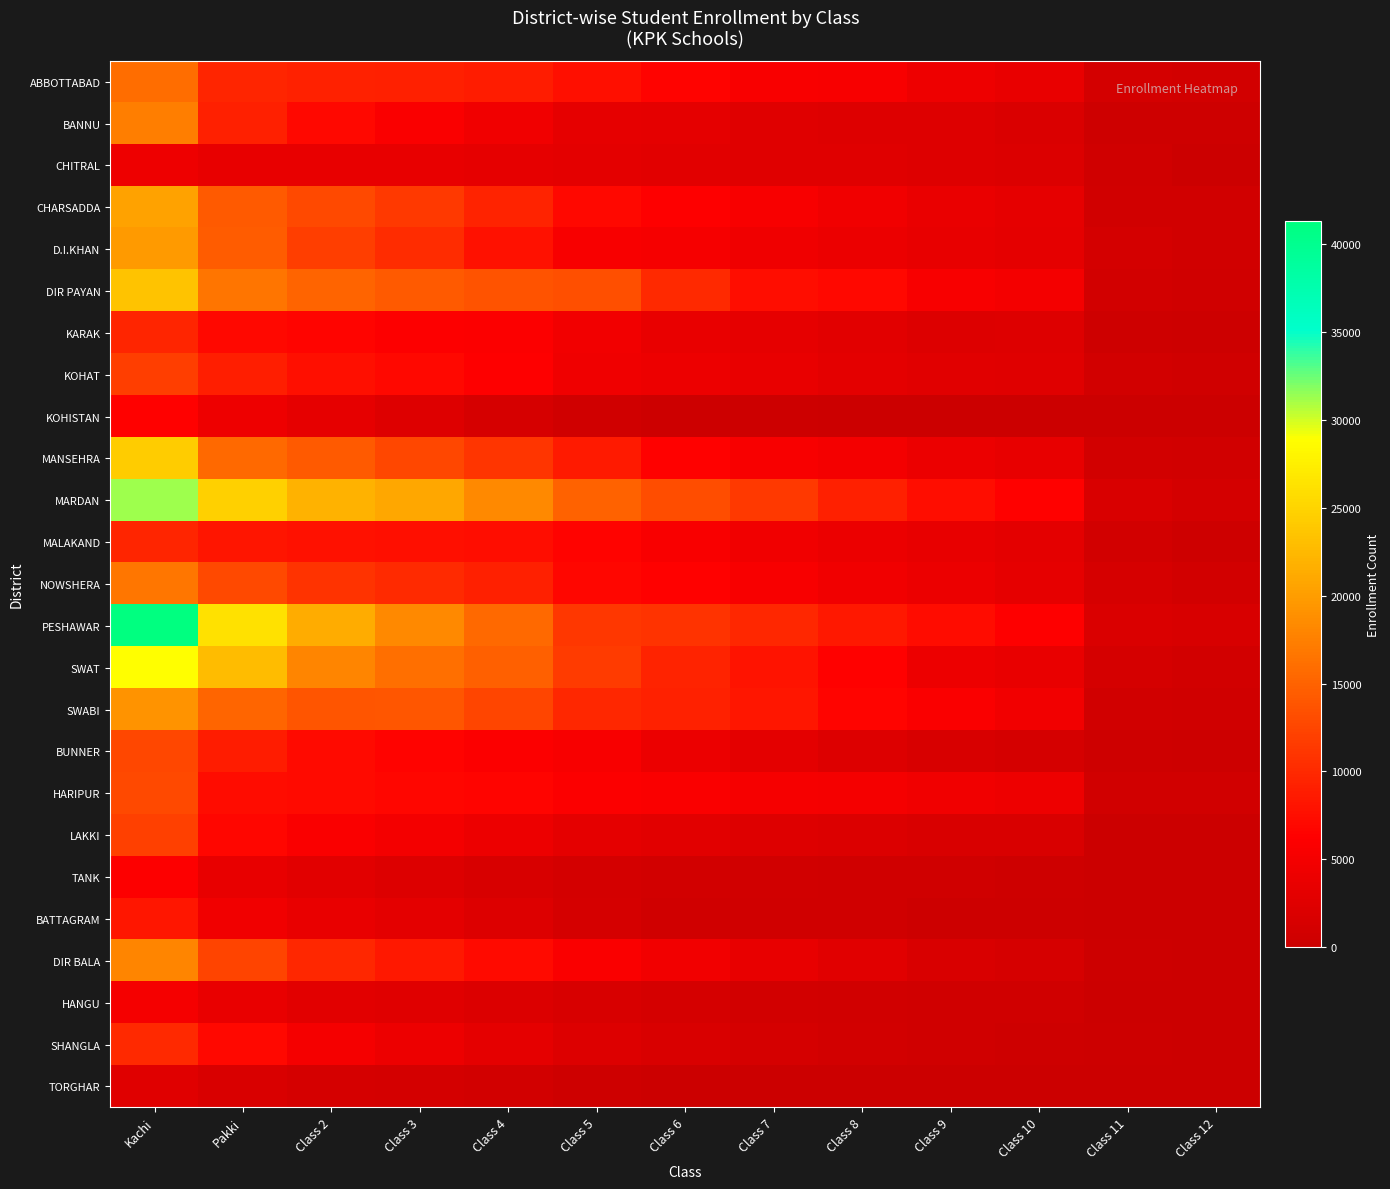

Reading right to left, what are all the values shown in this chart?

ABBOTTABAD: Class 12=934	Class 11=985	Class 10=3673	Class 9=4340	Class 8=5464	Class 7=5625	Class 6=6555	Class 5=7616	Class 4=8799	Class 3=9074	Class 2=9286	Pakki=9664	Kachi=15938
BANNU: Class 12=435	Class 11=475	Class 10=1842	Class 9=2341	Class 8=2308	Class 7=2558	Class 6=3147	Class 5=3342	Class 4=4546	Class 3=5670	Class 2=6976	Pakki=9114	Kachi=17310
CHITRAL: Class 12=109	Class 11=539	Class 10=2030	Class 9=2290	Class 8=2529	Class 7=2571	Class 6=2893	Class 5=3037	Class 4=3391	Class 3=3431	Class 2=3461	Pakki=3490	Kachi=4253
CHARSADDA: Class 12=725	Class 11=744	Class 10=3348	Class 9=3865	Class 8=4574	Class 7=5450	Class 6=6278	Class 5=6991	Class 4=9506	Class 3=11443	Class 2=12785	Pakki=14266	Kachi=20480
D.I.KHAN: Class 12=746	Class 11=1003	Class 10=3175	Class 9=3527	Class 8=3889	Class 7=4441	Class 6=5206	Class 5=5439	Class 4=7865	Class 3=10214	Class 2=11915	Pakki=14434	Kachi=19711
DIR PAYAN: Class 12=556	Class 11=939	Class 10=4846	Class 9=5388	Class 8=6961	Class 7=7468	Class 6=9959	Class 5=13365	Class 4=13637	Class 3=14235	Class 2=15057	Pakki=16561	Kachi=23548
KARAK: Class 12=217	Class 11=379	Class 10=2290	Class 9=2258	Class 8=2841	Class 7=3258	Class 6=3663	Class 5=4786	Class 4=5945	Class 3=6116	Class 2=6668	Pakki=6995	Kachi=9621
KOHAT: Class 12=590	Class 11=856	Class 10=2465	Class 9=2724	Class 8=3018	Class 7=3666	Class 6=4101	Class 5=4442	Class 4=6158	Class 3=6954	Class 2=7650	Pakki=8997	Kachi=11908
KOHISTAN: Class 12=0	Class 11=0	Class 10=27	Class 9=48	Class 8=160	Class 7=178	Class 6=223	Class 5=509	Class 4=1335	Class 3=2397	Class 2=3296	Pakki=4291	Kachi=6386
MANSEHRA: Class 12=731	Class 11=958	Class 10=3424	Class 9=3916	Class 8=4901	Class 7=5334	Class 6=6419	Class 5=8627	Class 4=11058	Class 3=12750	Class 2=14352	Pakki=15576	Kachi=24265
MARDAN: Class 12=1124	Class 11=1704	Class 10=6368	Class 9=7581	Class 8=9064	Class 7=11454	Class 6=13187	Class 5=14917	Class 4=18400	Class 3=20969	Class 2=21932	Pakki=24691	Kachi=31187
MALAKAND: Class 12=323	Class 11=808	Class 10=2918	Class 9=3420	Class 8=3957	Class 7=4624	Class 6=5566	Class 5=6533	Class 4=7503	Class 3=7620	Class 2=7887	Pakki=8117	Kachi=9677
NOWSHERA: Class 12=837	Class 11=1345	Class 10=3387	Class 9=3914	Class 8=4649	Class 7=5414	Class 6=6392	Class 5=6912	Class 4=9108	Class 3=10096	Class 2=10957	Pakki=12882	Kachi=16717
PESHAWAR: Class 12=1555	Class 11=1807	Class 10=6144	Class 9=7333	Class 8=8479	Class 7=9697	Class 6=10967	Class 5=11267	Class 4=15527	Class 3=18375	Class 2=21346	Pakki=26301	Kachi=41338
SWAT: Class 12=892	Class 11=1234	Class 10=3580	Class 9=4175	Class 8=6437	Class 7=8054	Class 6=9447	Class 5=11465	Class 4=14802	Class 3=15991	Class 2=18007	Pakki=22890	Kachi=28821
SWABI: Class 12=533	Class 11=748	Class 10=4820	Class 9=5705	Class 8=6770	Class 7=8286	Class 6=9261	Class 5=9793	Class 4=12580	Class 3=13895	Class 2=13813	Pakki=15295	Kachi=19146
BUNNER: Class 12=314	Class 11=471	Class 10=1241	Class 9=1597	Class 8=2243	Class 7=2945	Class 6=3908	Class 5=5329	Class 4=5954	Class 3=6503	Class 2=7187	Pakki=8871	Kachi=12657
HARIPUR: Class 12=722	Class 11=647	Class 10=4279	Class 9=4625	Class 8=5112	Class 7=5245	Class 6=5805	Class 5=5900	Class 4=6742	Class 3=6916	Class 2=7179	Pakki=7399	Kachi=12779
LAKKI: Class 12=24	Class 11=40	Class 10=1622	Class 9=1744	Class 8=2056	Class 7=2326	Class 6=2821	Class 5=3217	Class 4=4060	Class 3=4847	Class 2=5655	Pakki=6941	Kachi=12063
TANK: Class 12=0	Class 11=33	Class 10=467	Class 9=543	Class 8=570	Class 7=690	Class 6=847	Class 5=1022	Class 4=1585	Class 3=2176	Class 2=2890	Pakki=3482	Kachi=5992
BATTAGRAM: Class 12=0	Class 11=28	Class 10=258	Class 9=220	Class 8=487	Class 7=485	Class 6=574	Class 5=1147	Class 4=2170	Class 3=2976	Class 2=3697	Pakki=4538	Kachi=8339
DIR BALA: Class 12=86	Class 11=196	Class 10=1323	Class 9=1687	Class 8=2677	Class 7=3415	Class 6=4762	Class 5=5776	Class 4=7222	Class 3=8419	Class 2=9846	Pakki=12295	Kachi=18031
HANGU: Class 12=6	Class 11=5	Class 10=591	Class 9=616	Class 8=800	Class 7=913	Class 6=1146	Class 5=1460	Class 4=2031	Class 3=2523	Class 2=2798	Pakki=3641	Kachi=5100
SHANGLA: Class 12=130	Class 11=204	Class 10=459	Class 9=599	Class 8=809	Class 7=1192	Class 6=1688	Class 5=2133	Class 4=3147	Class 3=4064	Class 2=5021	Pakki=6954	Kachi=9900
TORGHAR: Class 12=0	Class 11=0	Class 10=12	Class 9=0	Class 8=81	Class 7=89	Class 6=161	Class 5=463	Class 4=856	Class 3=1006	Class 2=1223	Pakki=1736	Kachi=2425